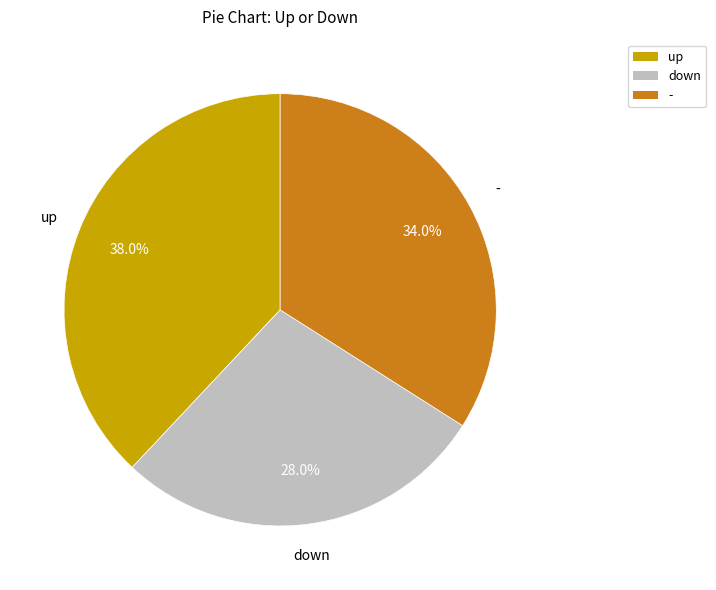

How many slices are in this pie chart?

3